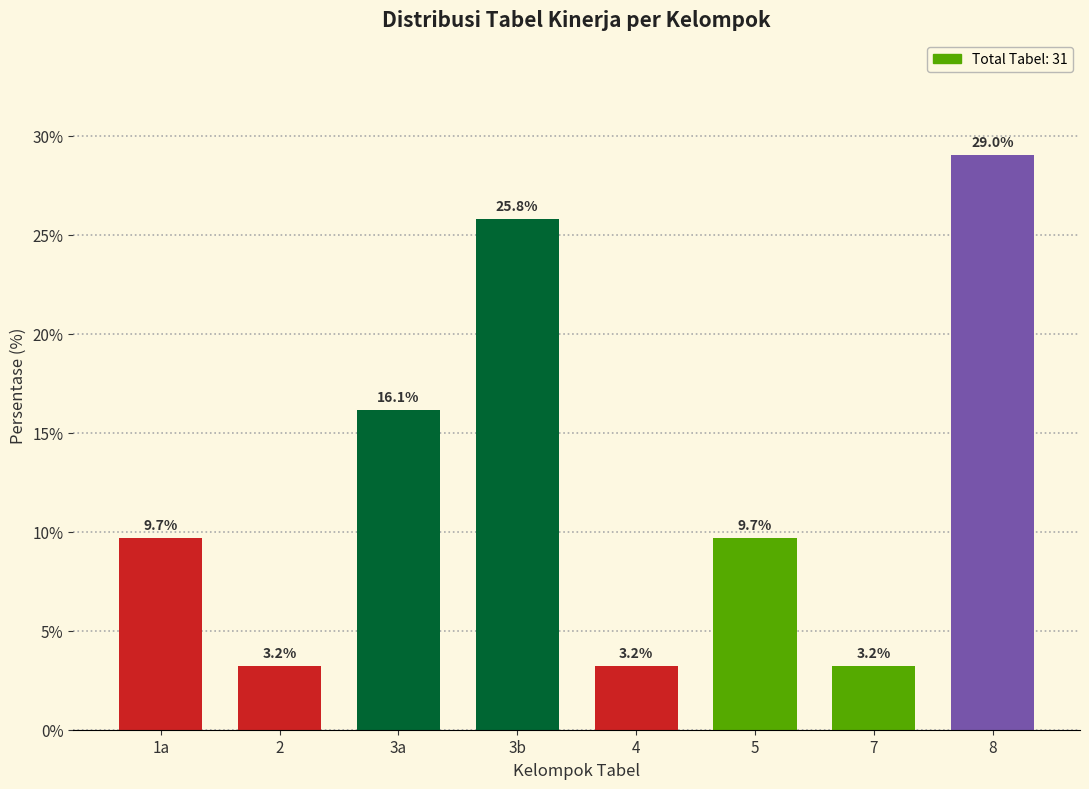

Reading left to right, what are all the values shown in this chart?

1a=9.7	2=3.2	3a=16.1	3b=25.8	4=3.2	5=9.7	7=3.2	8=29.0